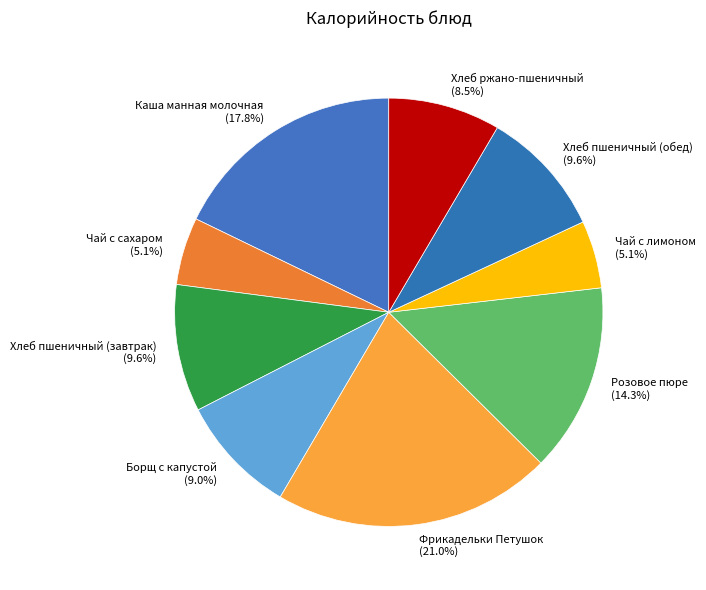

To the nearest percent, what is the average slice percentage?

11%